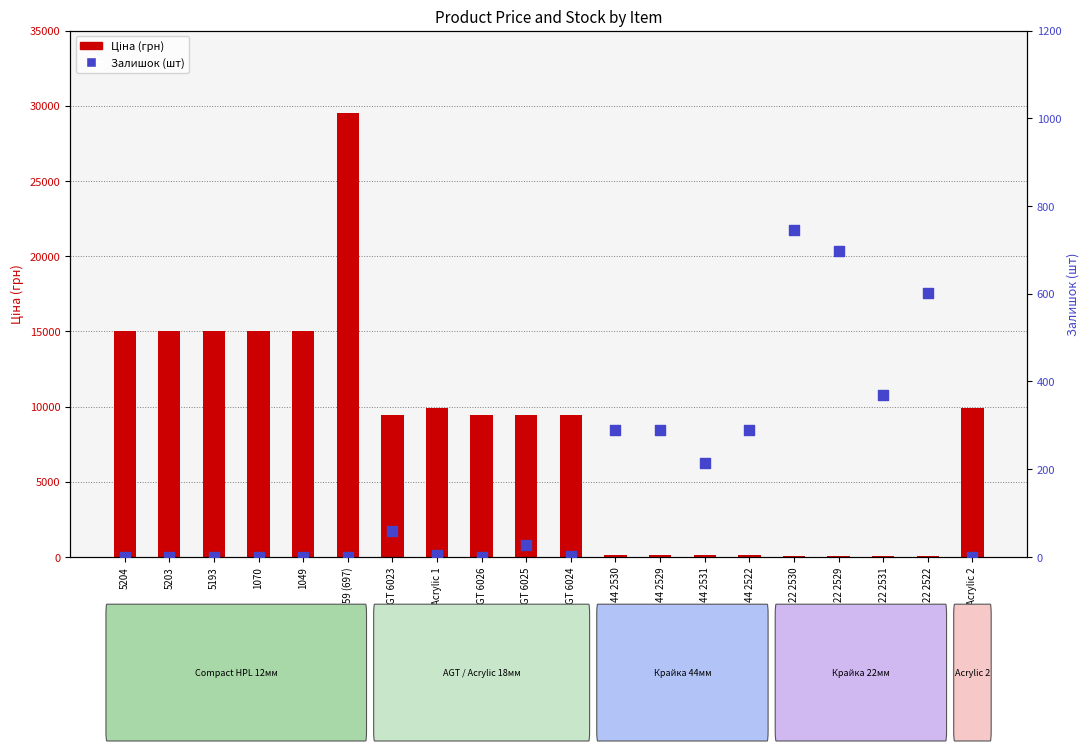

What is the total value across all series at Acrylic 2?

9908.5